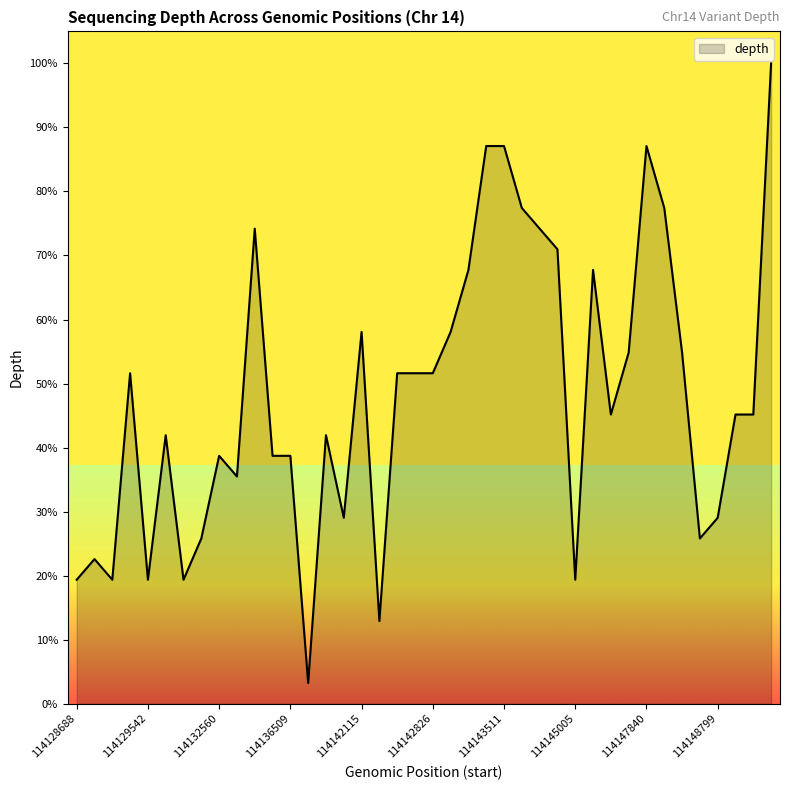

What is the difference between the maximum and minimum values?

96.8